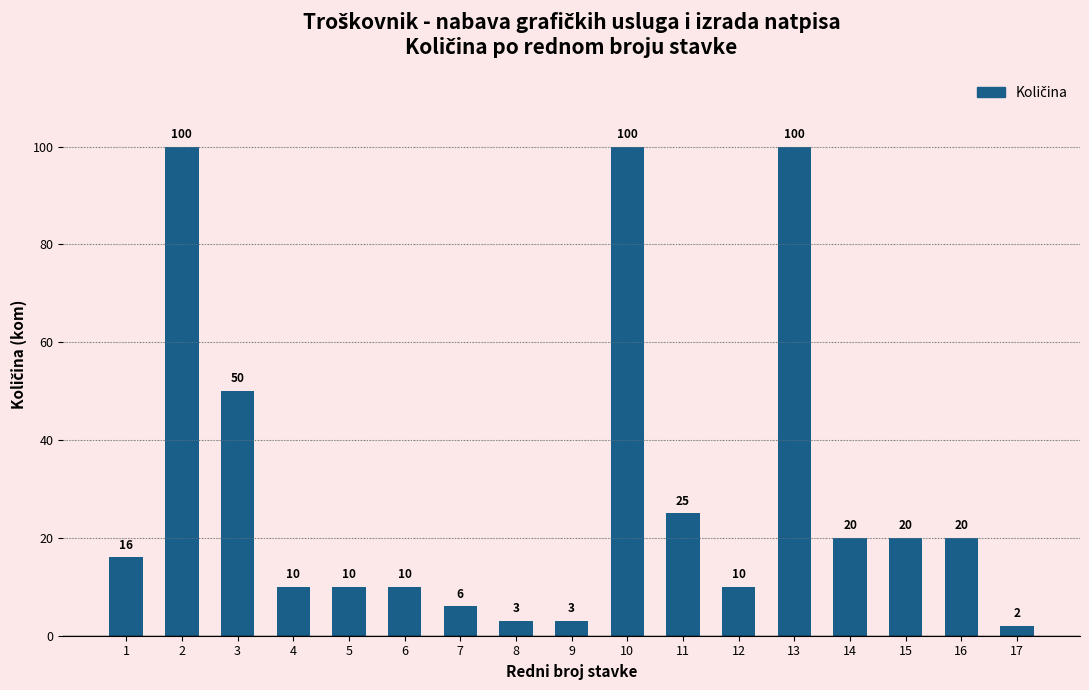

What is the value of the 4th bar from the left?

10